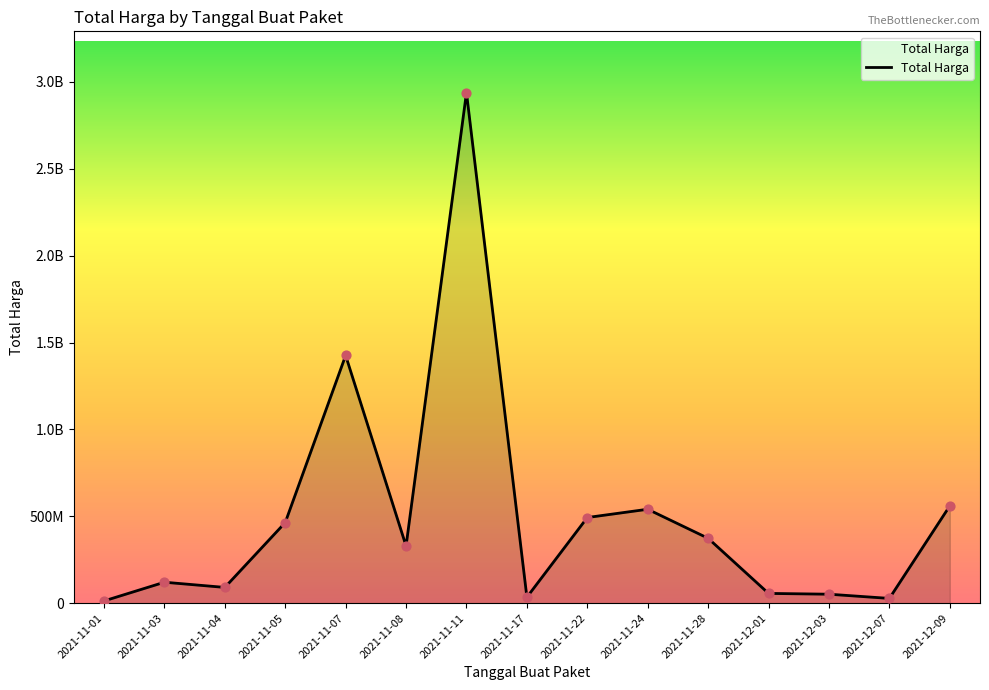

Which has a higher value, 2021-11-24 or 2021-12-03?

2021-11-24